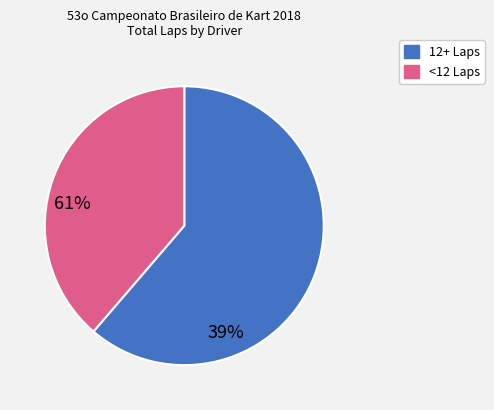

Is there any slice that represents more than half of the pie?

Yes